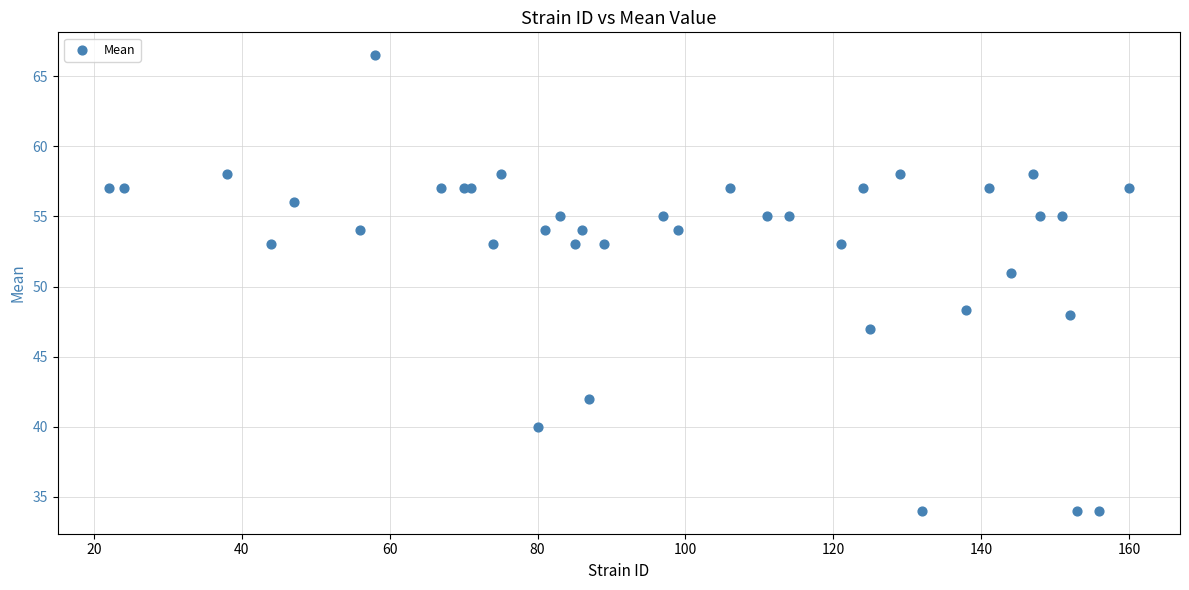

What Y value in the scatter plot is closest to 50?

51.0